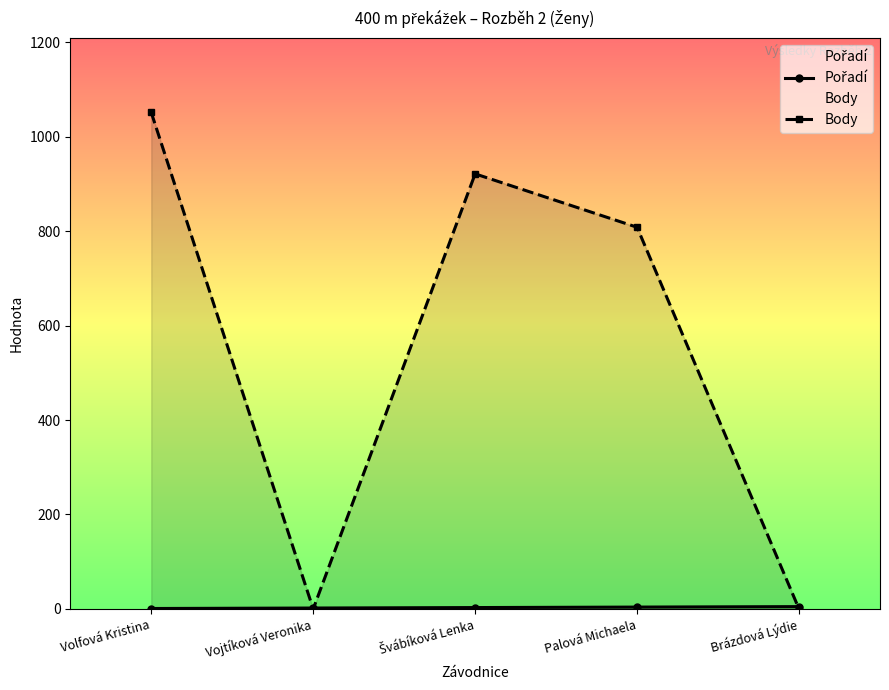

Rank the series by their maximum value, from highest to lowest.

Body, Pořadí